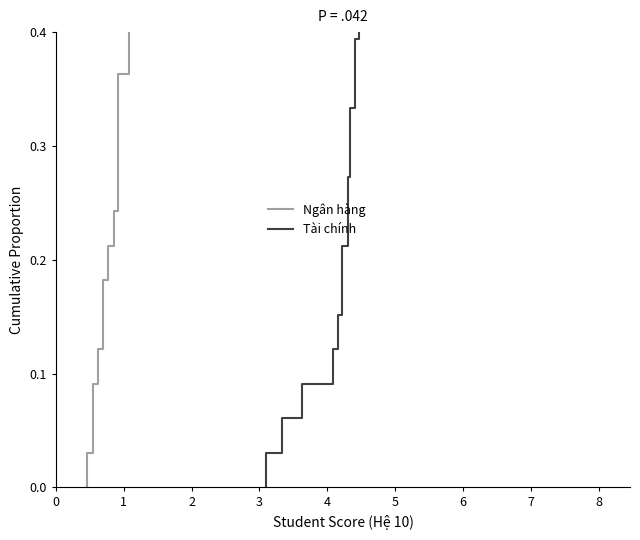

True or false: Ngân hàng has a value of 0.2 at 24.

False